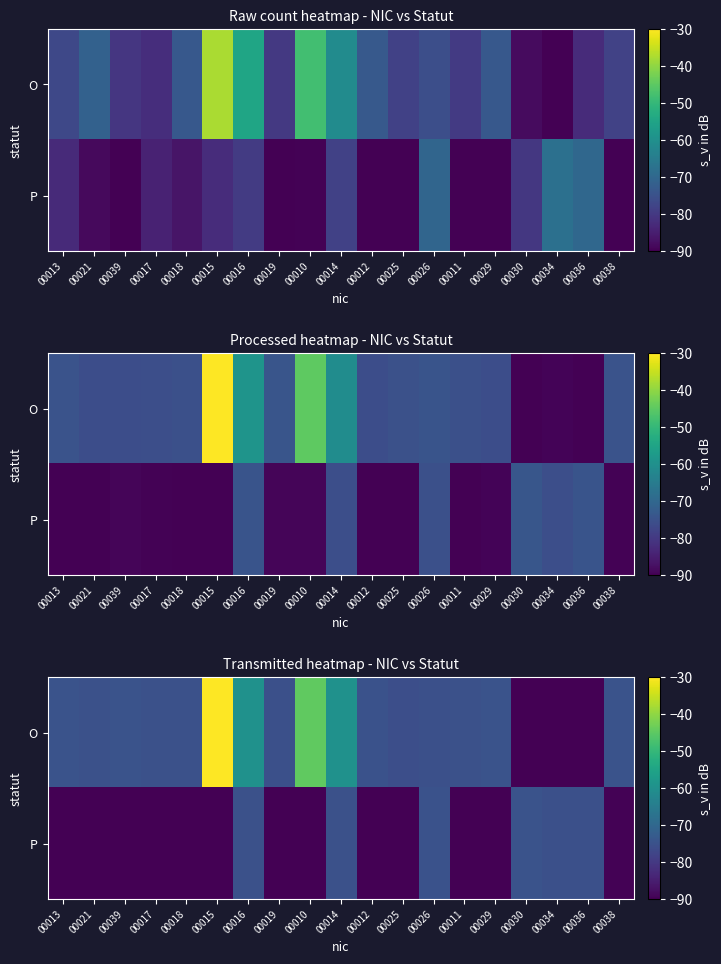

Where is O nearest to the value -60?

00014